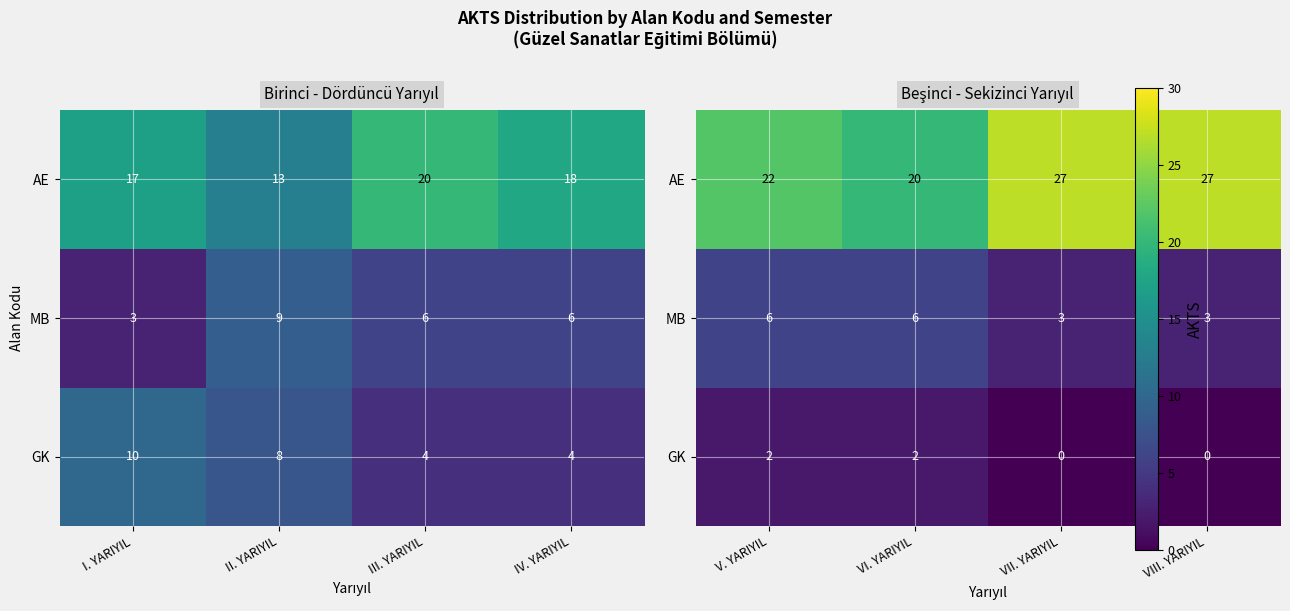

True or false: GK has a value of 0 at V. YARIYIL.

False